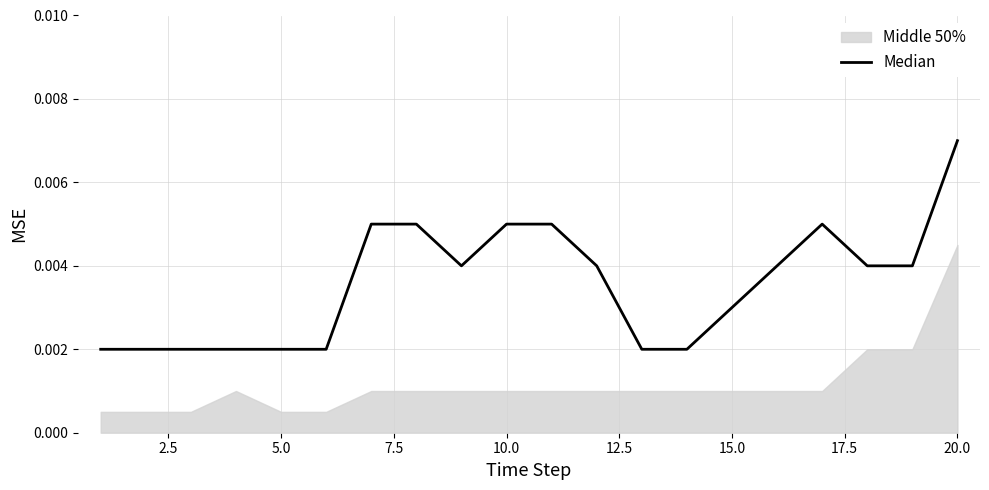

How many interior local peaks (higher than both neighbors) does the data have?

1